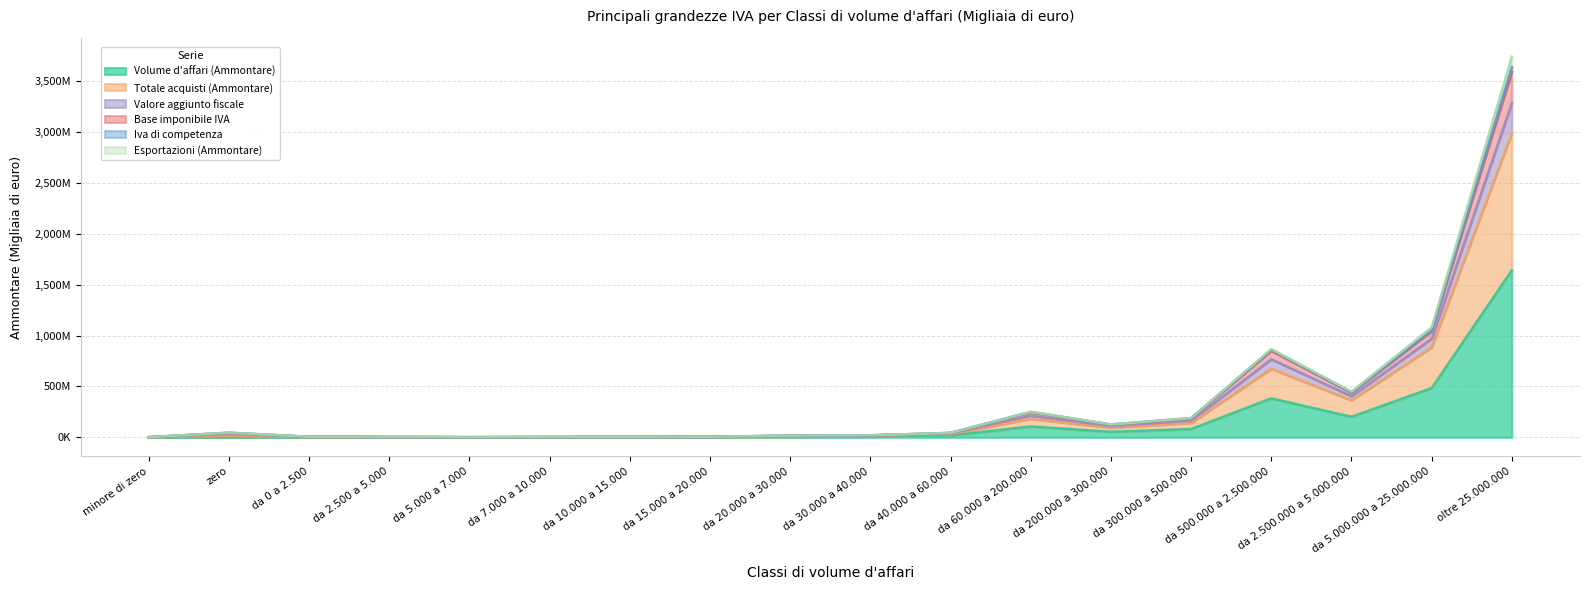

In Base imponibile IVA, how many points are higher than both neighbors (excluding endpoints)?

3